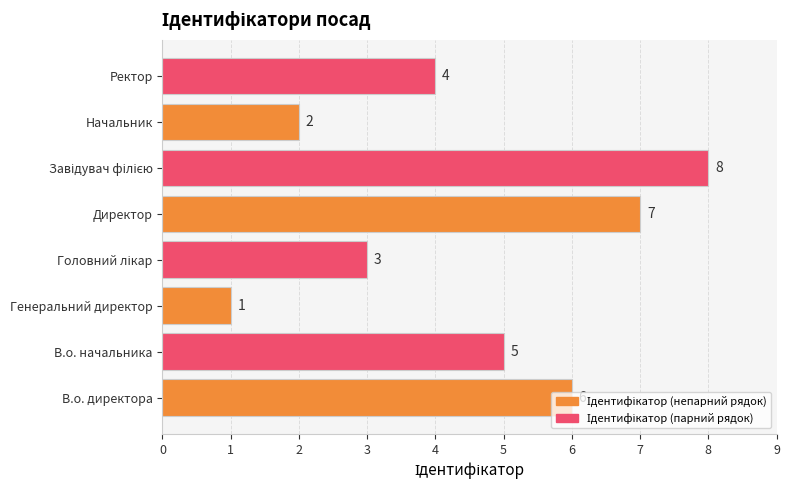

The chart shows a value of 1 at Генеральний директор. True or false?

True